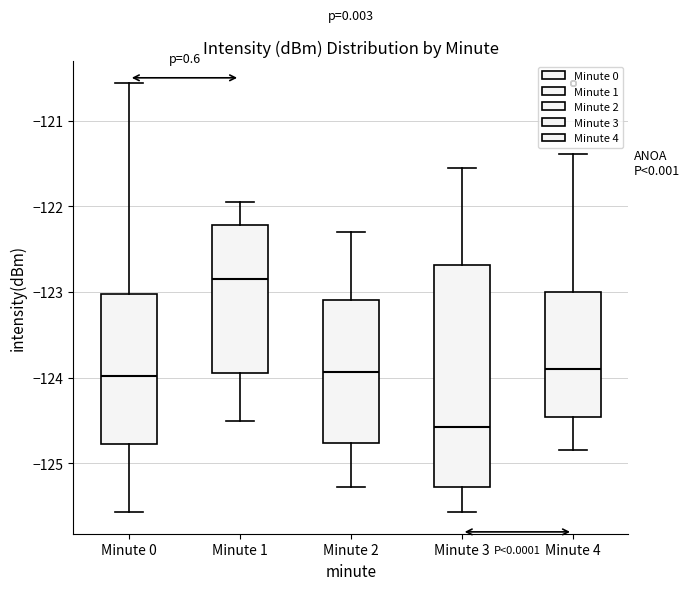

Which box is the tallest, from its lower edge to its upper edge?

Minute 3